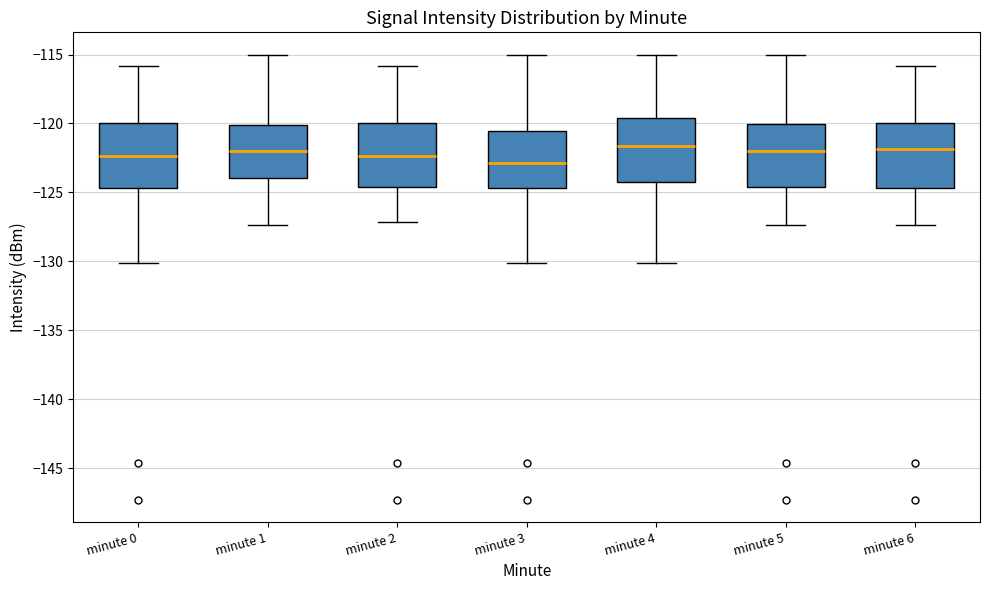

Reading left to right, read every box against the y-axis: the position of its median line, the range the box covers, and the ends of its whiskers. The values are not printed on the chart, so give them approximately, as read against the axis.

minute 0: median -122.5, box -124.5 to -120.0, whiskers -130.0 to -116.0
minute 1: median -122.0, box -124.0 to -120.0, whiskers -127.5 to -115.0
minute 2: median -122.5, box -124.5 to -120.0, whiskers -127.0 to -116.0
minute 3: median -123.0, box -124.5 to -120.5, whiskers -130.0 to -115.0
minute 4: median -121.5, box -124.5 to -119.5, whiskers -130.0 to -115.0
minute 5: median -122.0, box -124.5 to -120.0, whiskers -127.5 to -115.0
minute 6: median -122.0, box -124.5 to -120.0, whiskers -127.5 to -116.0